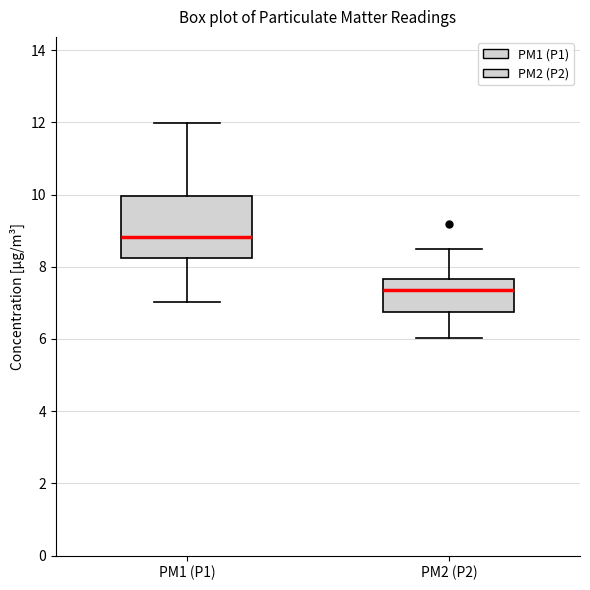

Reading left to right, transcribe this box plot: for each box, give where its median line is, the range the box spans, and where its two whiskers end, as read against the y-axis. The values are not printed on the chart, so give them approximately, as read against the axis.

PM1 (P1): median 8.8, box 8.2 to 10.0, whiskers 7.0 to 12.0
PM2 (P2): median 7.4, box 6.8 to 7.6, whiskers 6.0 to 8.6